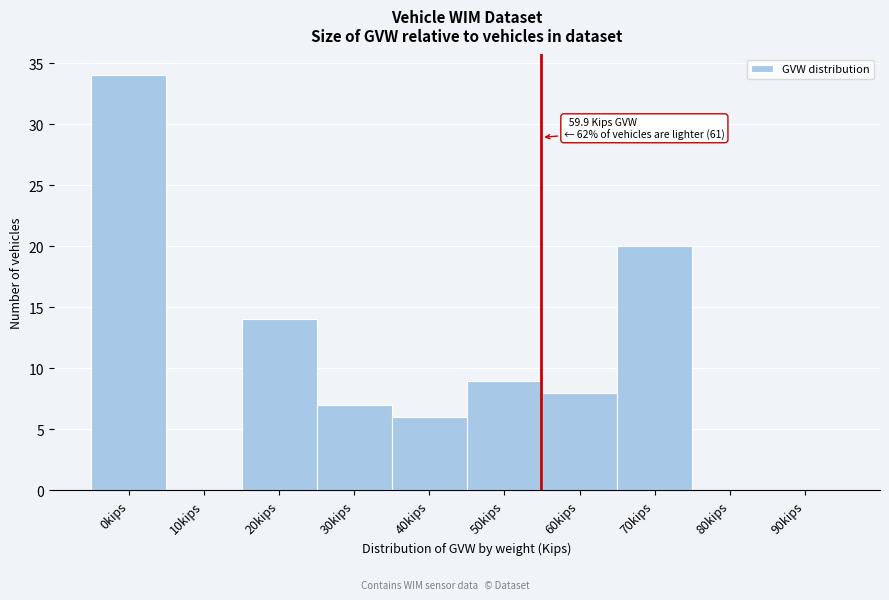

Reading left to right, extract all data points from this chart.

0kips=34	10kips=0	20kips=14	30kips=7	40kips=6	50kips=9	60kips=8	70kips=20	80kips=0	90kips=0